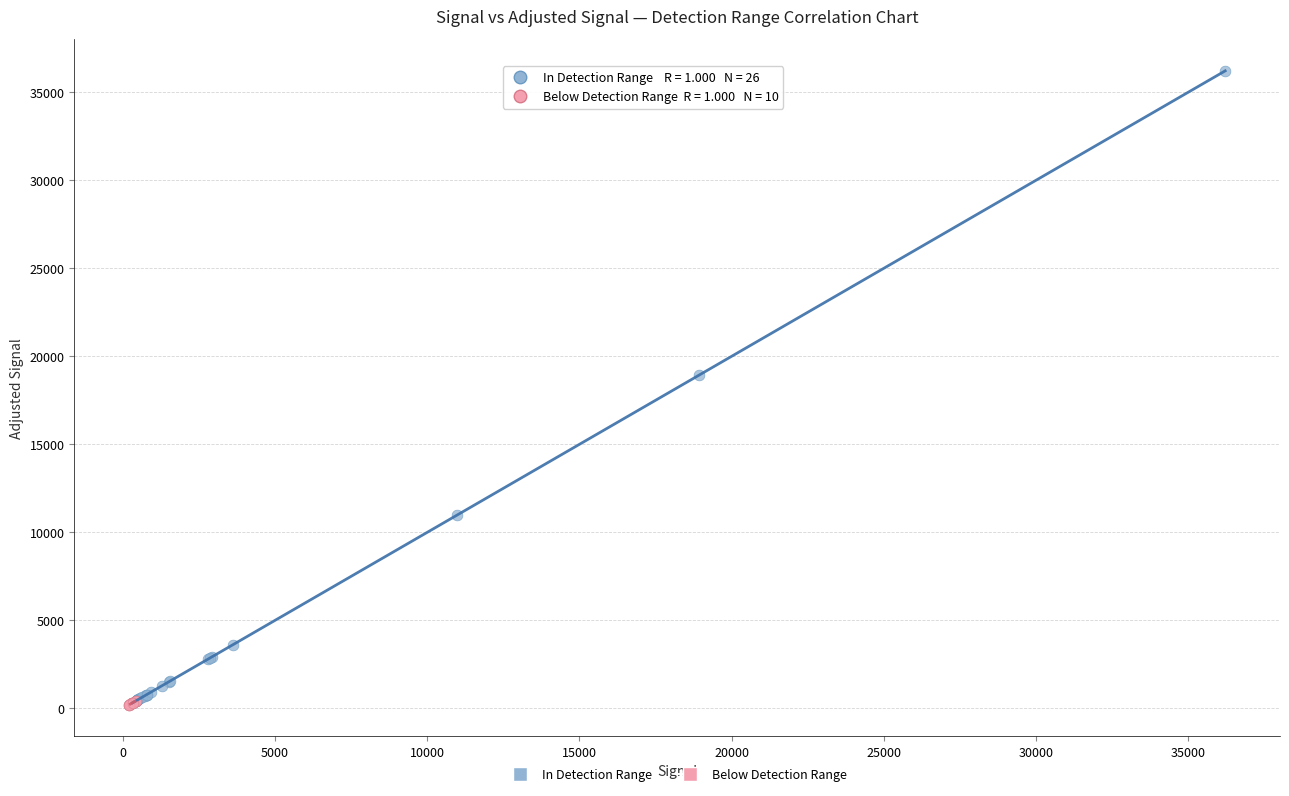

What are all the series names shown in the legend?

In Detection Range, Below Detection Range